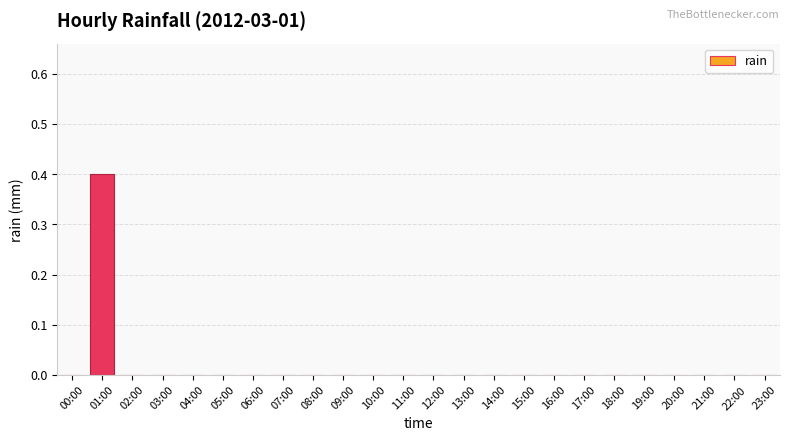

True or false: the data shows 0.1 at 01:00.

False